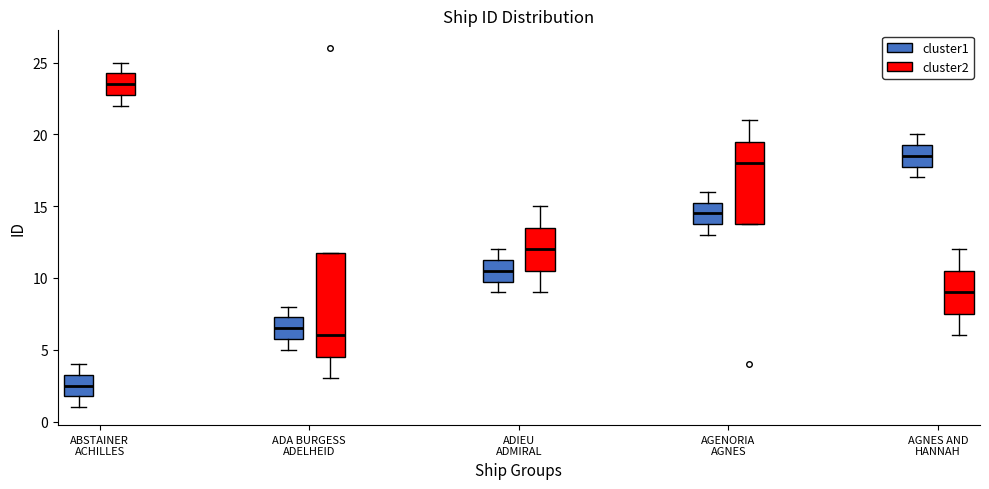

Comparing the boxes themselves (not the whiskers), which one is the tallest?

ADA BURGESS ADELHEID (cluster2)